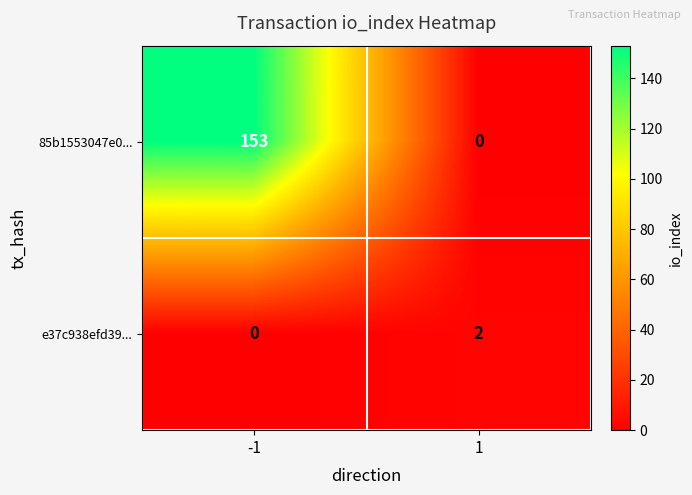

Between -1 and 1, which series saw the biggest shift?

85b1553047e0...